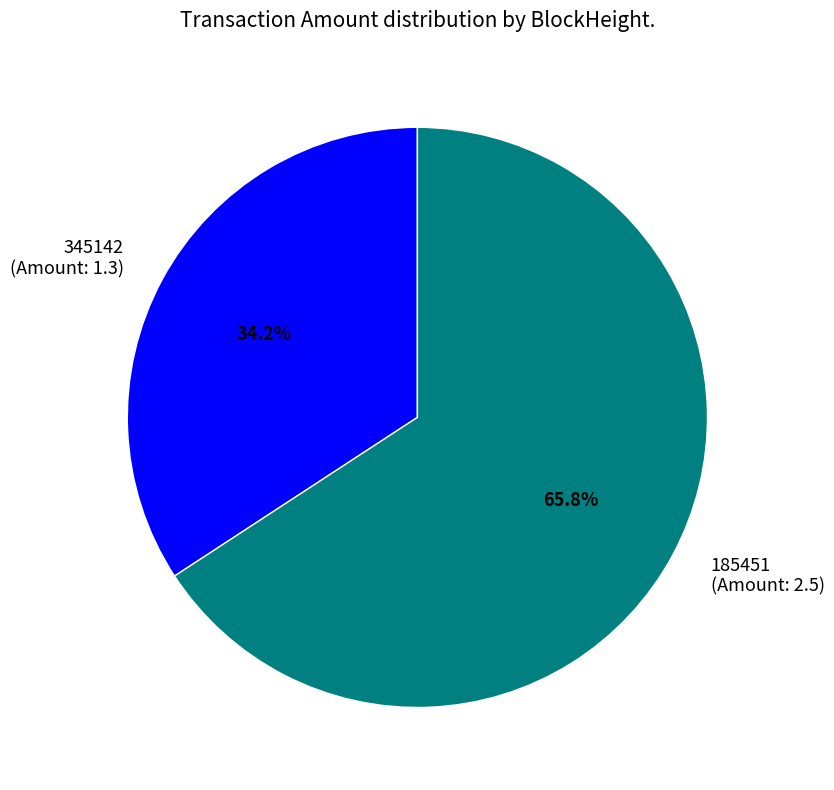

What percentage is NOT represented by 185451 (Amount: 2.5)?

34.2%